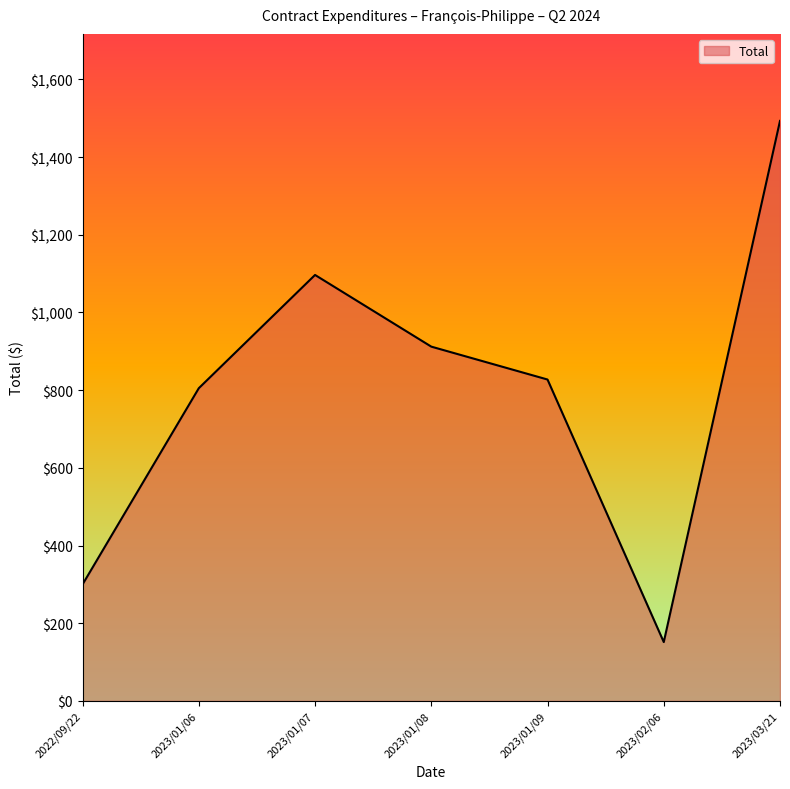

Does the chart have visible grid lines?

No